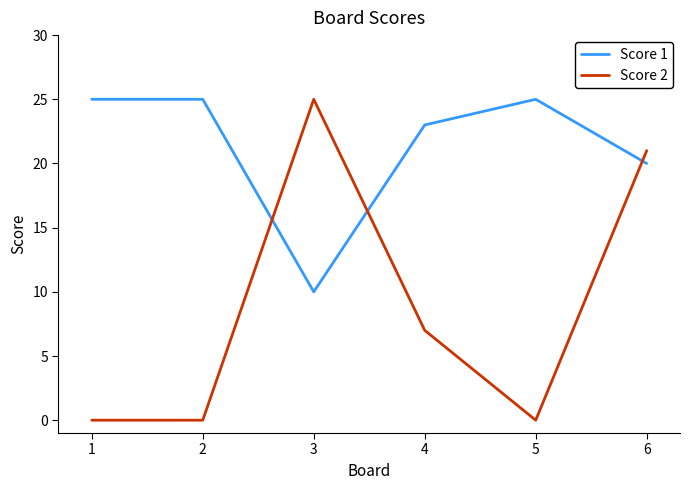

What is the sum of all Score 1 values?

128